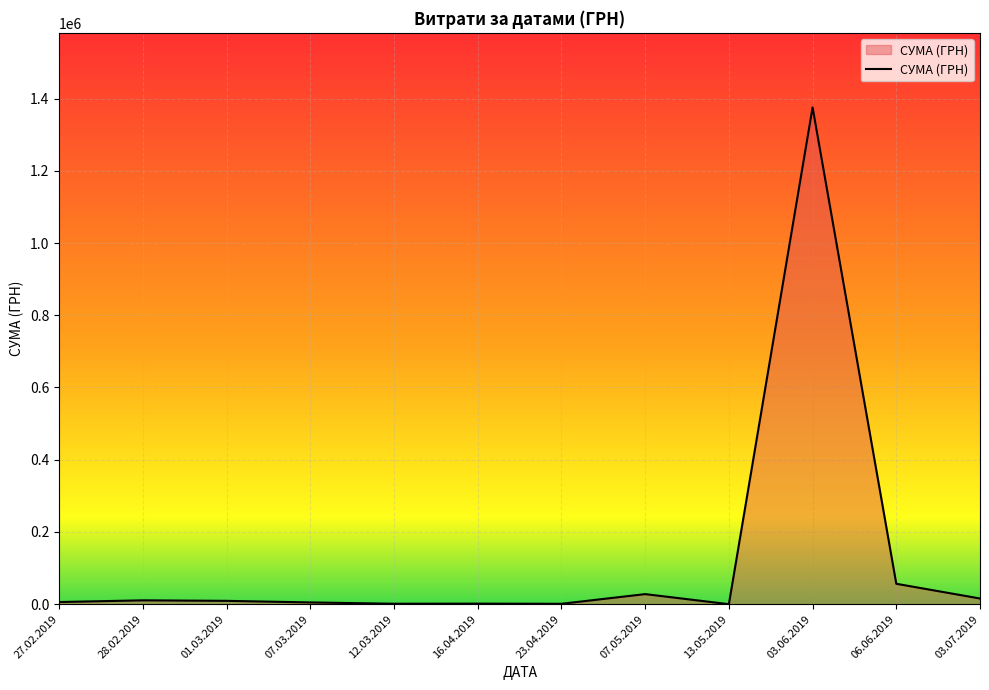

What is the difference between the maximum and second lowest values?

1374252.1